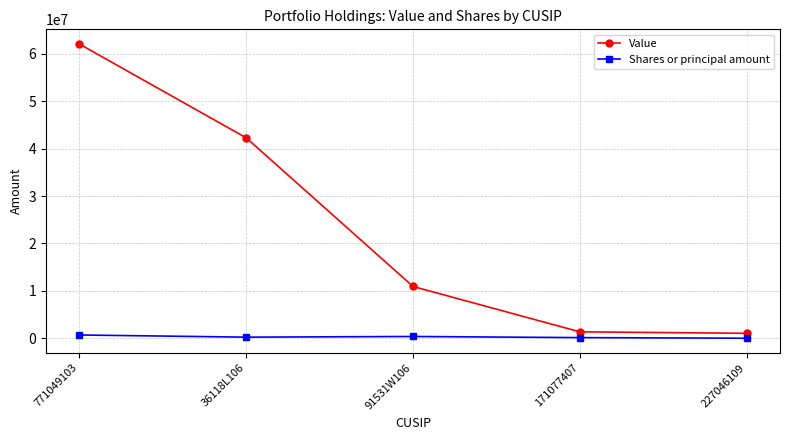

At which label is Value closest to 31554500?

36118L106